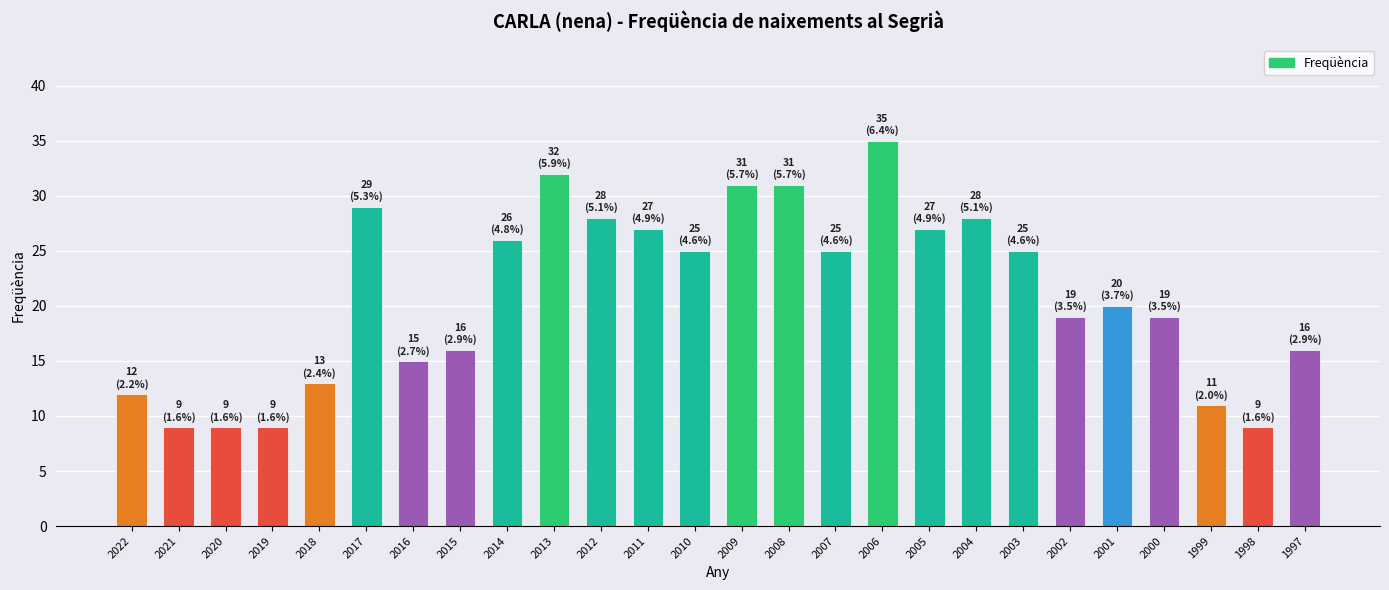

Reading left to right, transcribe all the data shown in this chart.

12	9	9	9	13	29	15	16	26	32	28	27	25	31	31	25	35	27	28	25	19	20	19	11	9	16